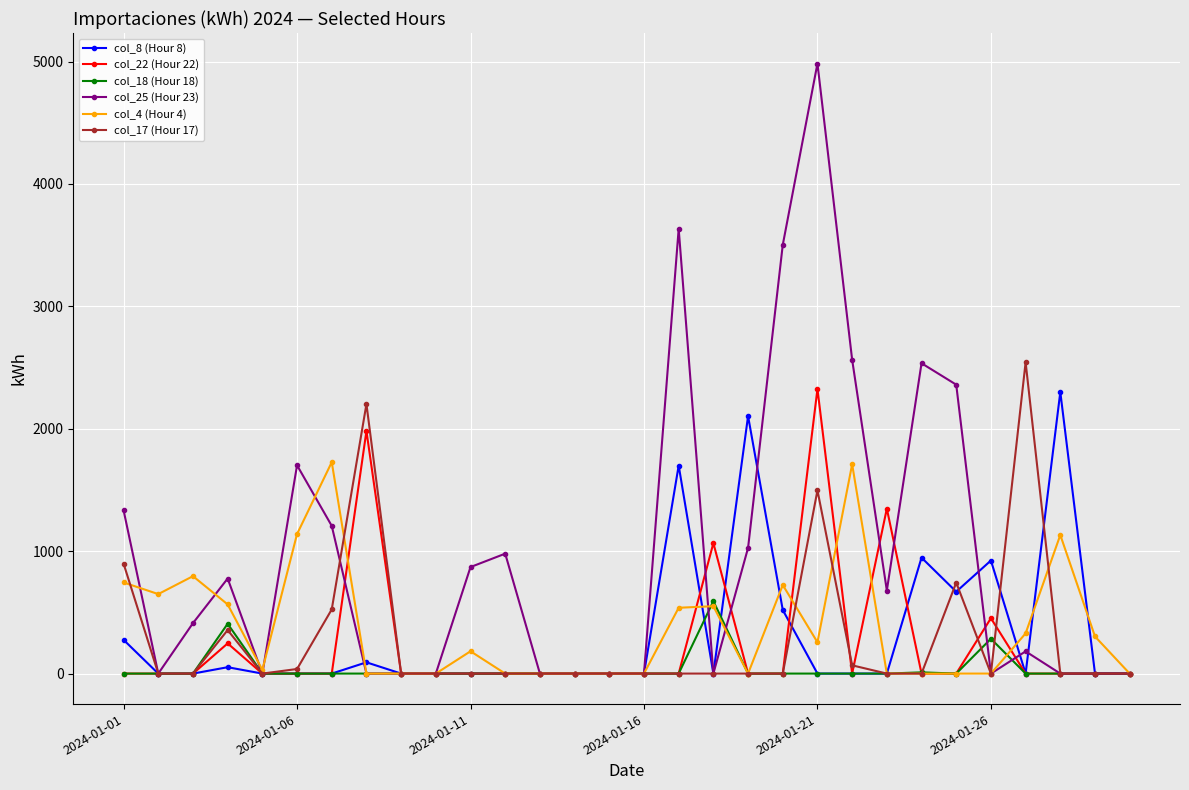

Which series has the largest total across all categories?

col_25 (Hour 23)